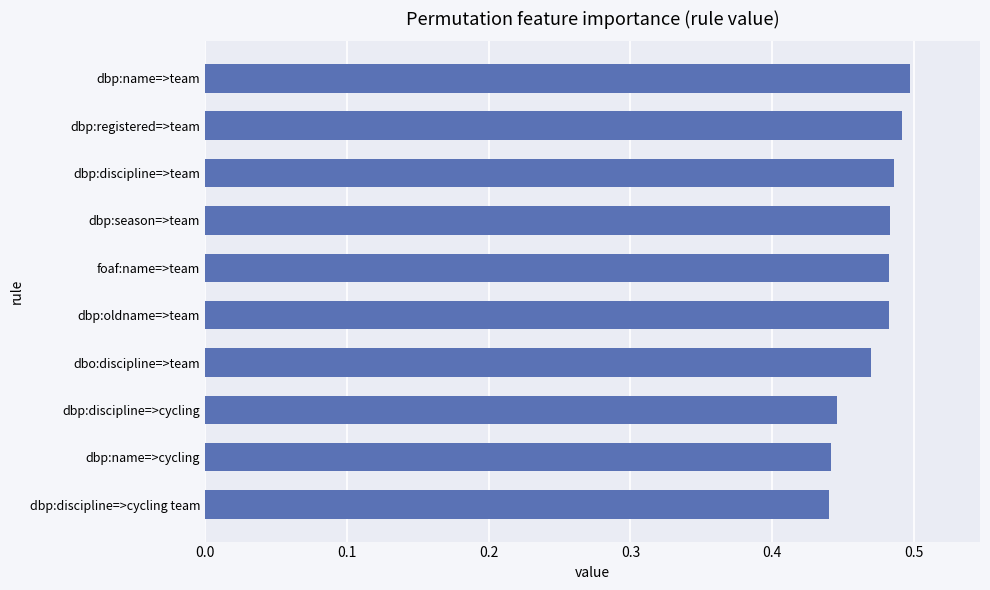

Count the values in the range 0 to 1.

10